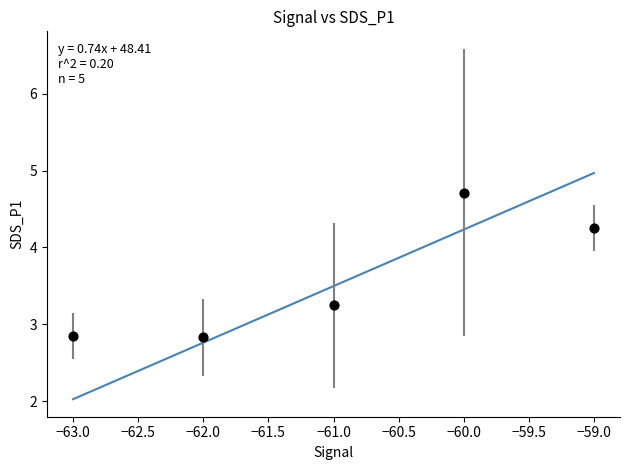

What is the average X value?

-61.0